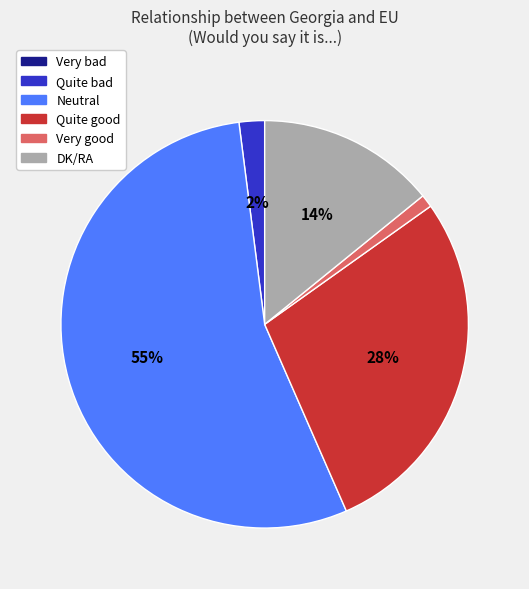

What is the majority slice?

Neutral